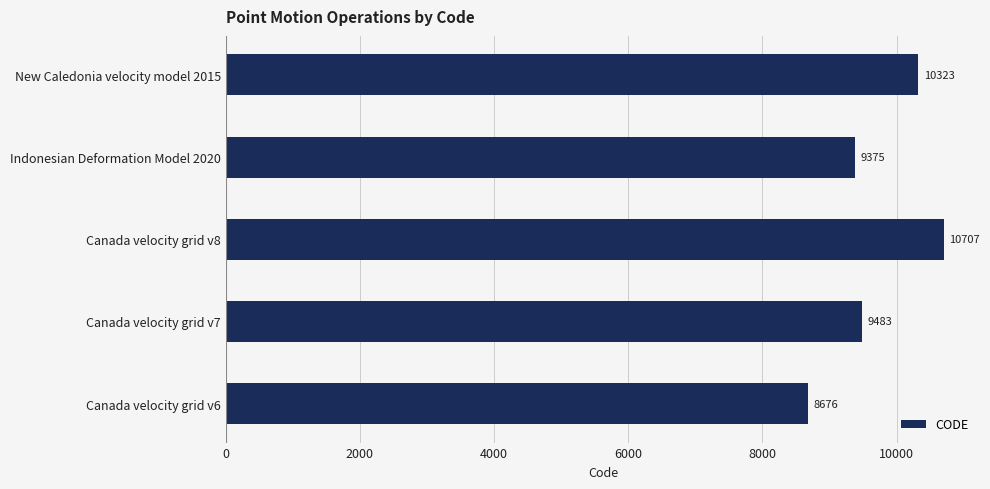

List the labels in order of value, largest first.

Canada velocity grid v8, New Caledonia velocity model 2015, Canada velocity grid v7, Indonesian Deformation Model 2020, Canada velocity grid v6